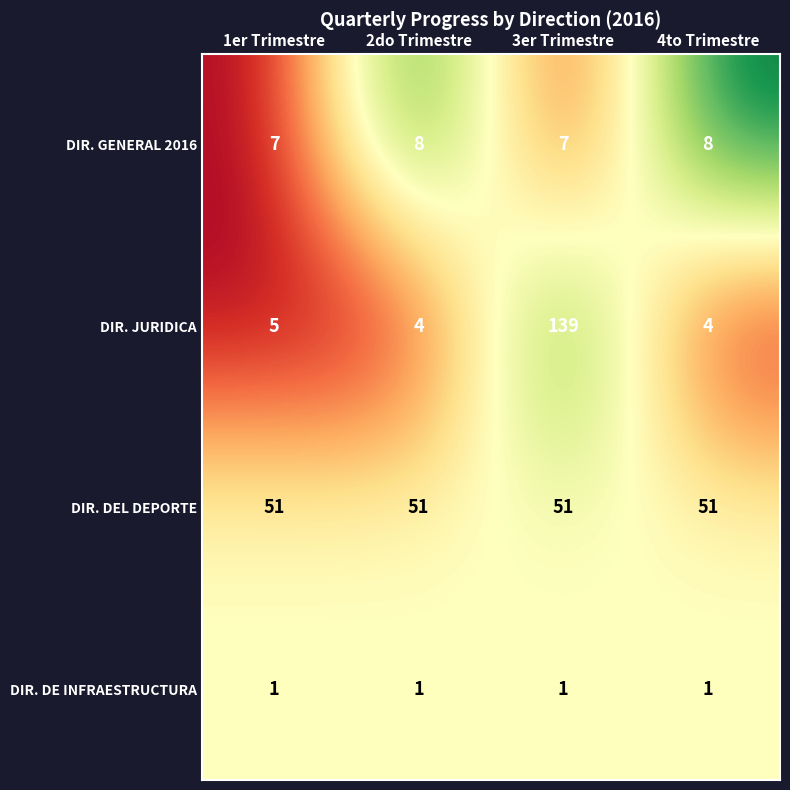

The value of DIR. DEL DEPORTE at 4to Trimestre is 12. True or false?

False